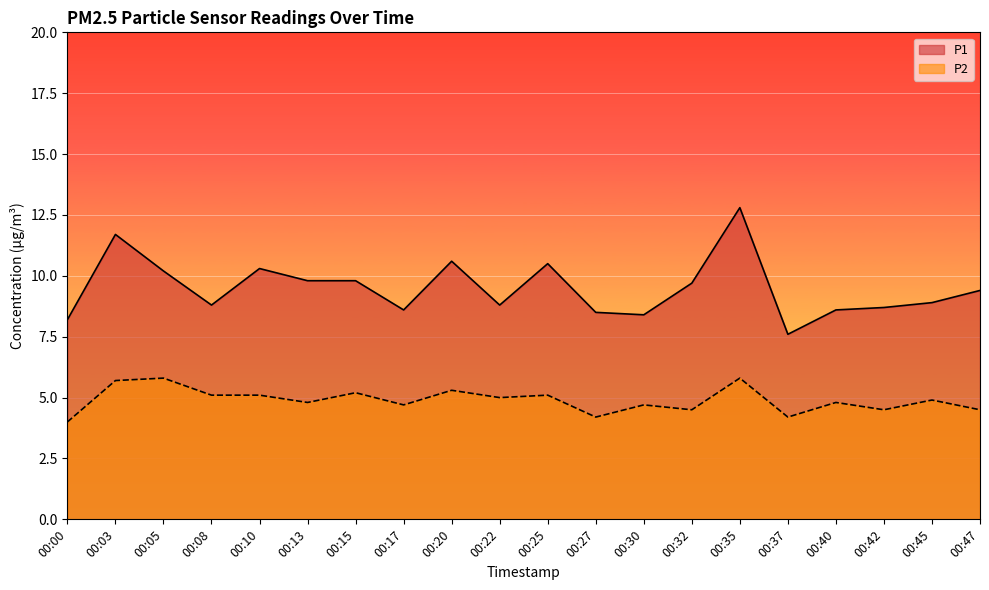

What is the lowest value of the P1 series?

7.6